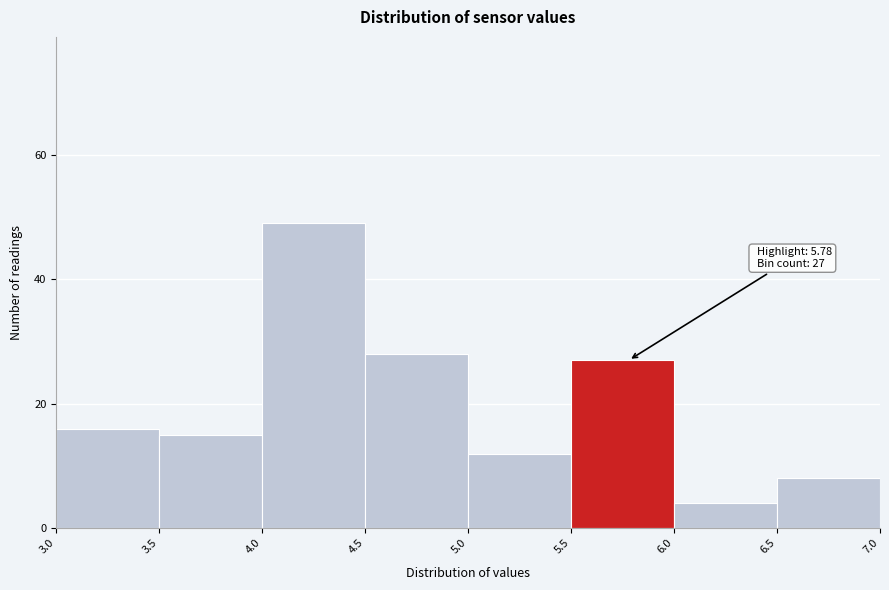

Which range on the x-axis has the tallest bar?

4.0 to 4.5